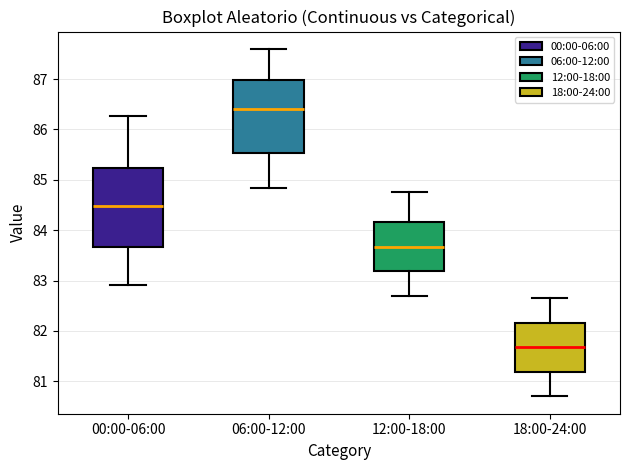

Which box's median line is the highest?

06:00-12:00